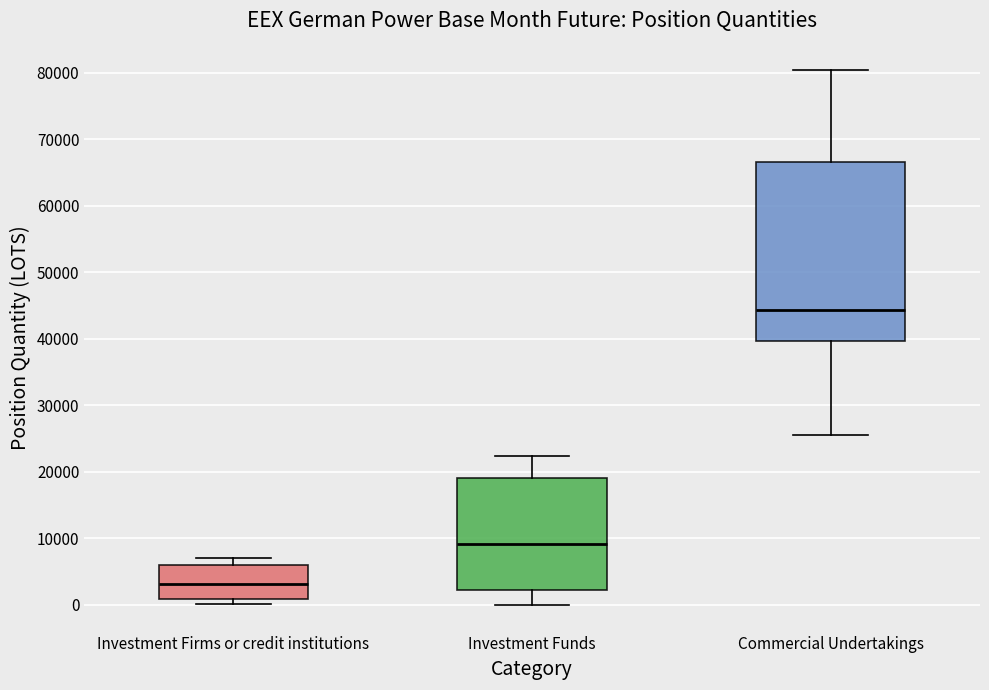

Which box has the lowest median line?

Investment Firms or credit institutions